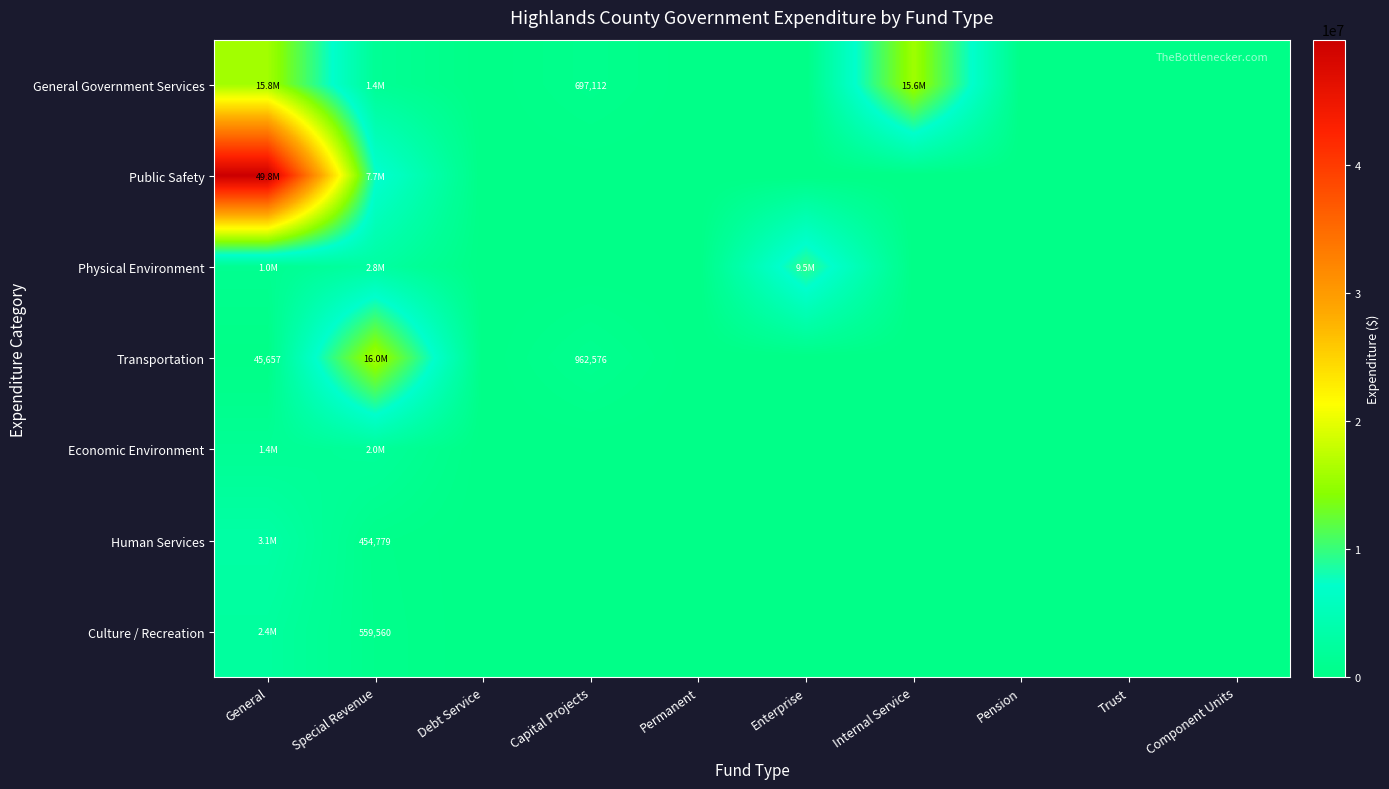

Between Internal Service and Pension, which is larger?

Internal Service